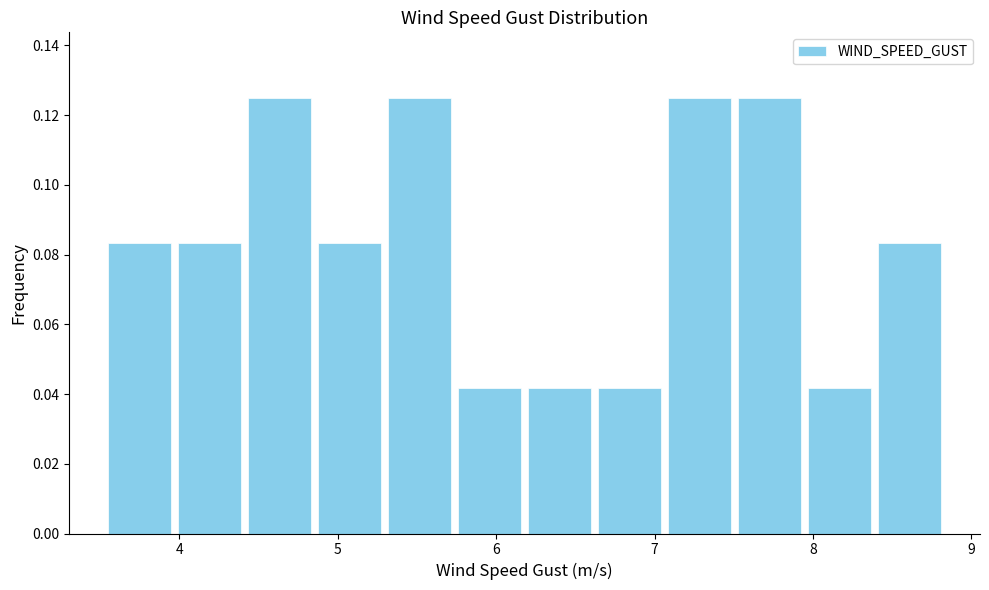

Reading left to right, list every bar in this chart as the range it spans on the x-axis followed by its height. Neither the bar edges nor the heights are printed on the chart, so give them approximately, as read against the axes.

3.5 to 4.0: 0.084
4.0 to 4.4: 0.084
4.4 to 4.9: 0.126
4.9 to 5.3: 0.084
5.3 to 5.7: 0.126
5.7 to 6.2: 0.042
6.2 to 6.6: 0.042
6.6 to 7.1: 0.042
7.1 to 7.5: 0.126
7.5 to 7.9: 0.126
7.9 to 8.4: 0.042
8.4 to 8.8: 0.084